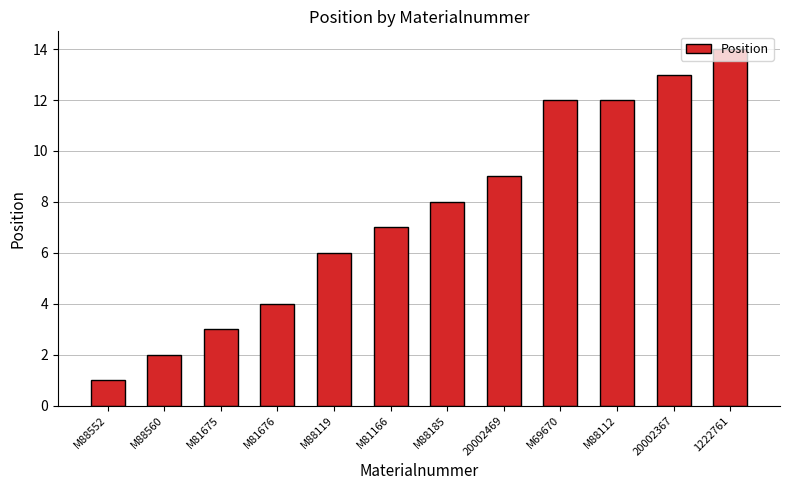

The chart shows a value of 2 at M88560. True or false?

True